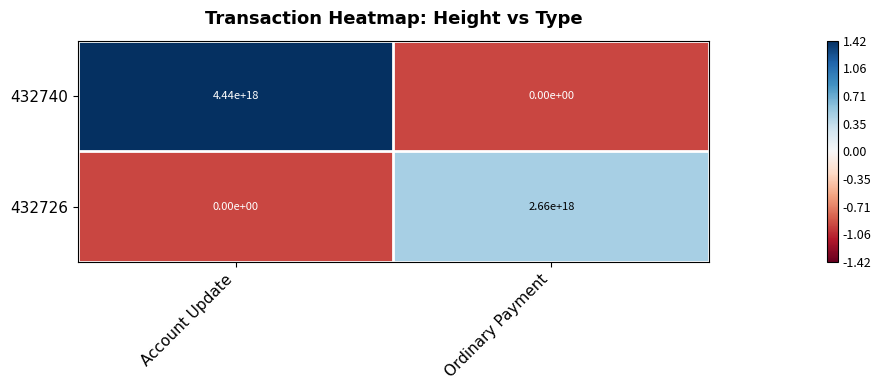

Which category has the highest value in the 432726 series?

Ordinary Payment